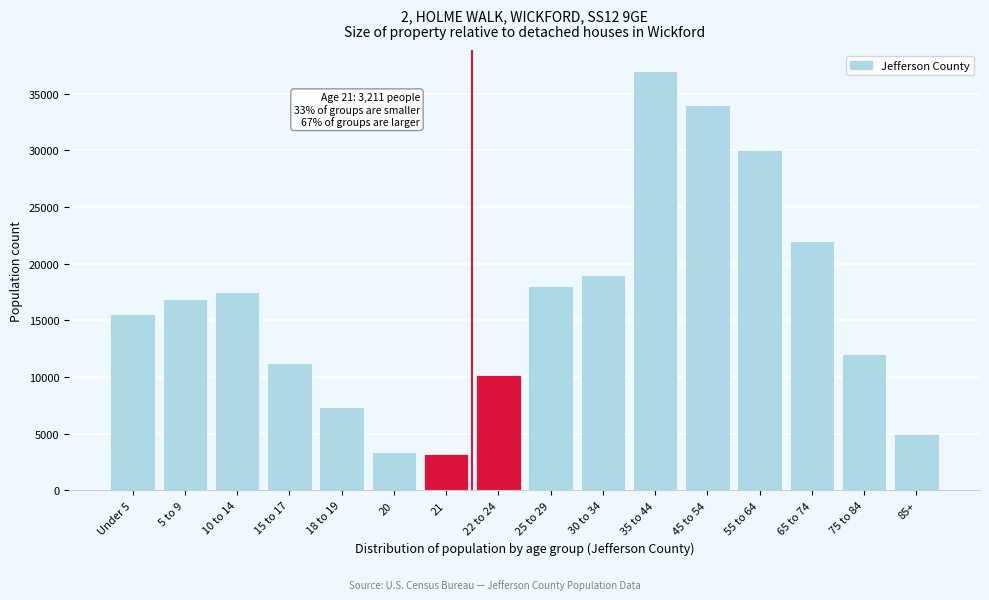

At which label is the value closest to 20105?

30 to 34